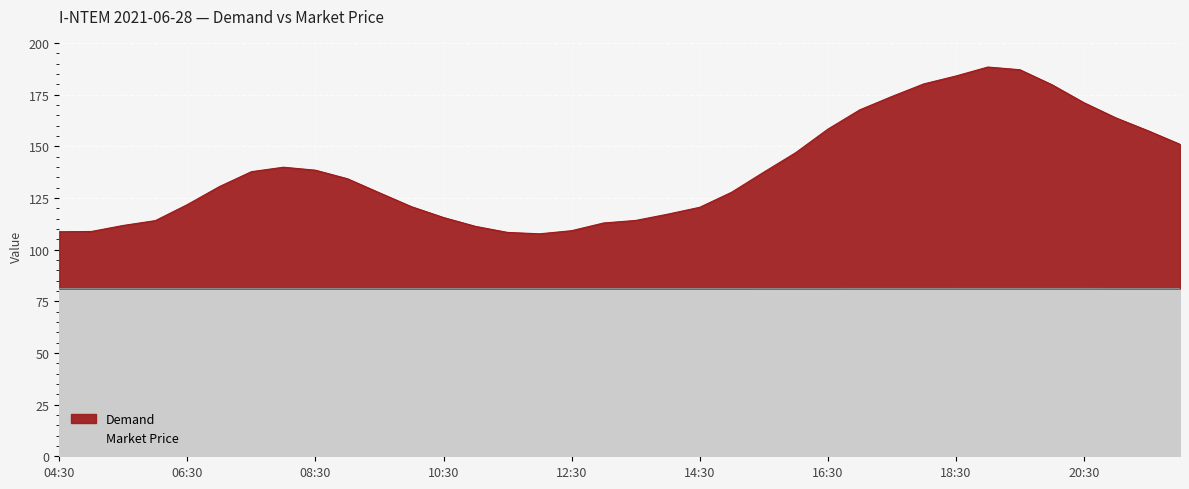

What is the difference between the highest and lowest values at 07:30?

56.6